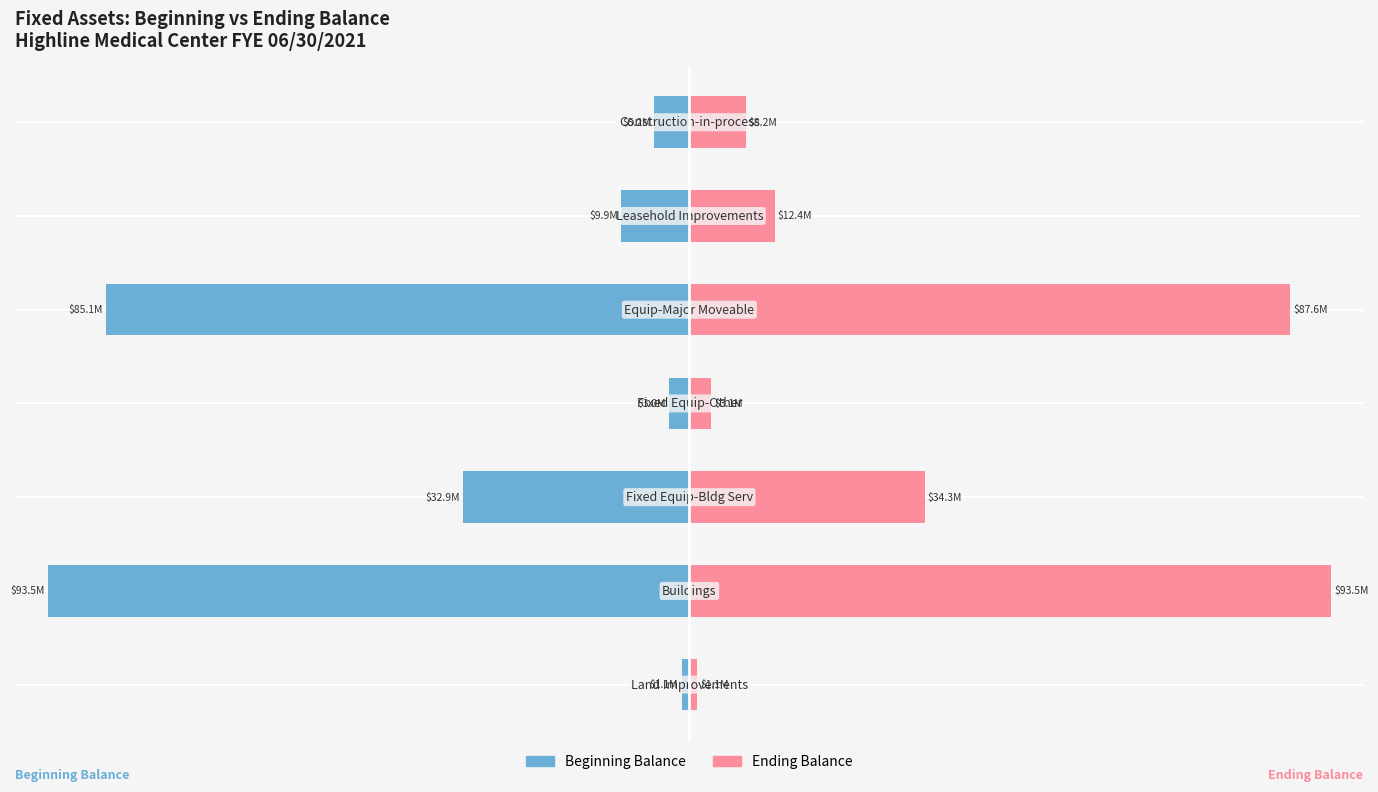

True or false: Ending Balance has a value of 6.1 at 0.

False